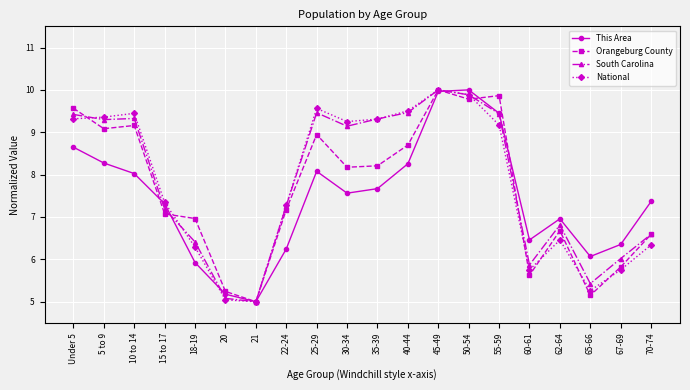

Which category has the lowest value in the Orangeburg County series?

21